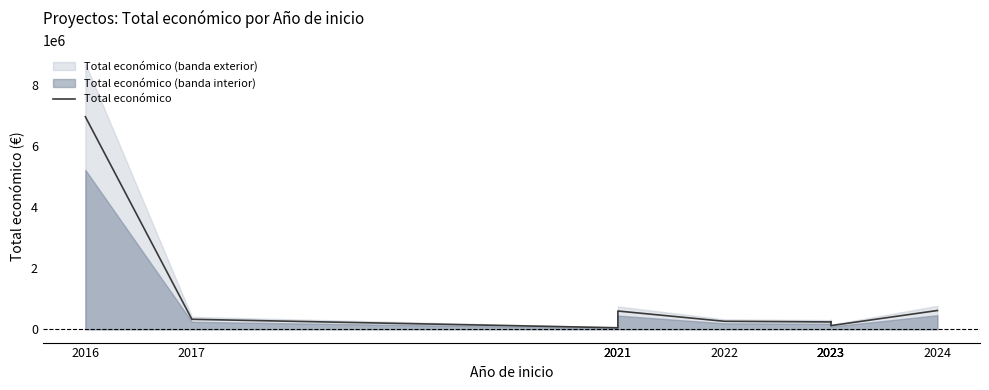

How many categories are shown in the chart?

9